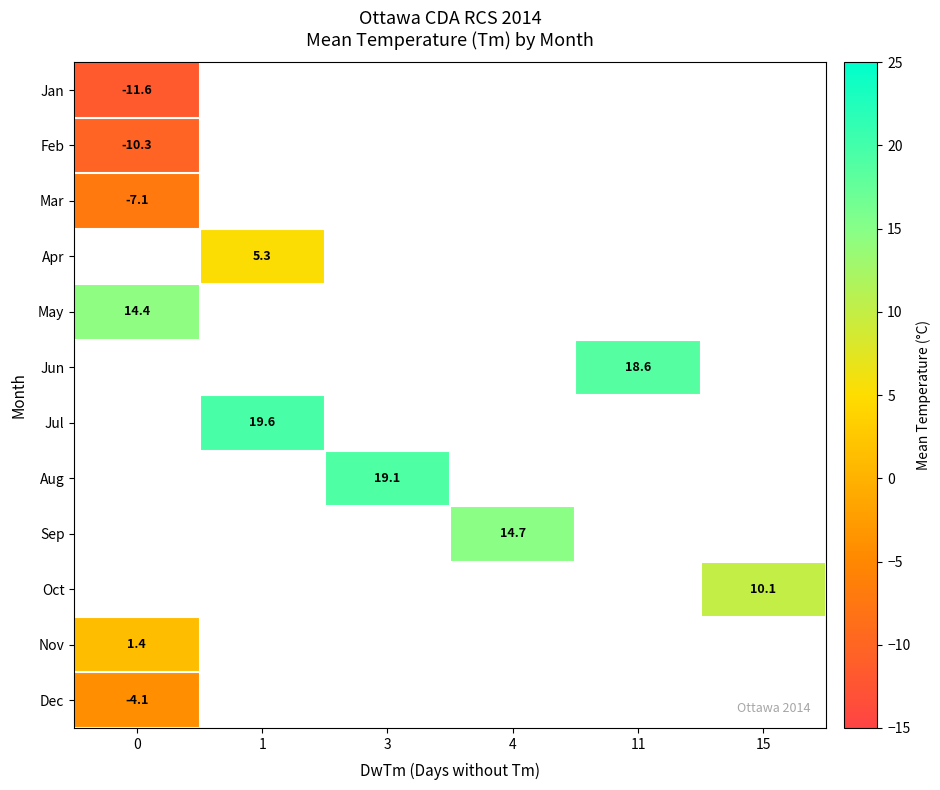

What is the maximum value for row_4?

14.4